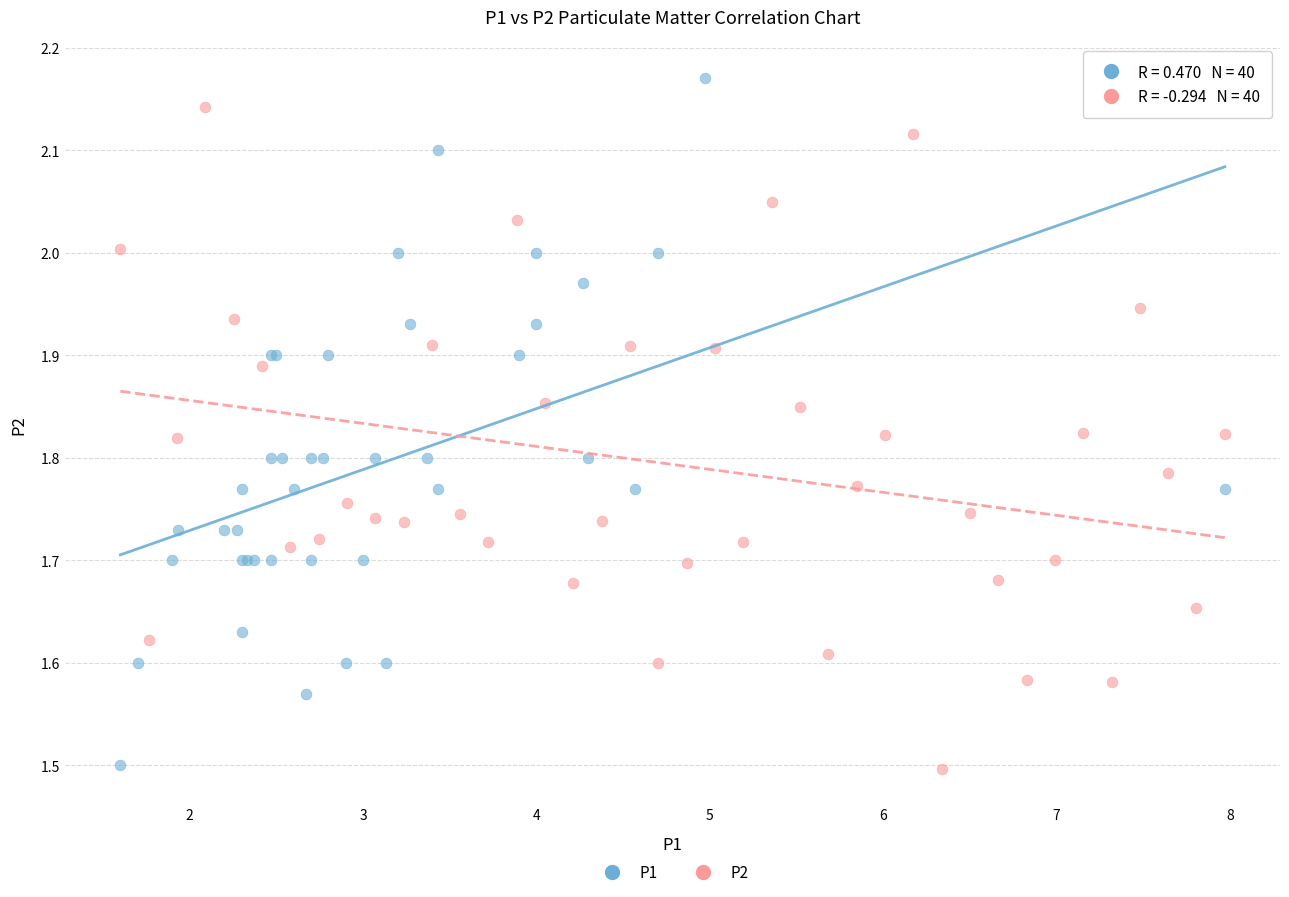

What are all the series names shown in the legend?

P1, P2